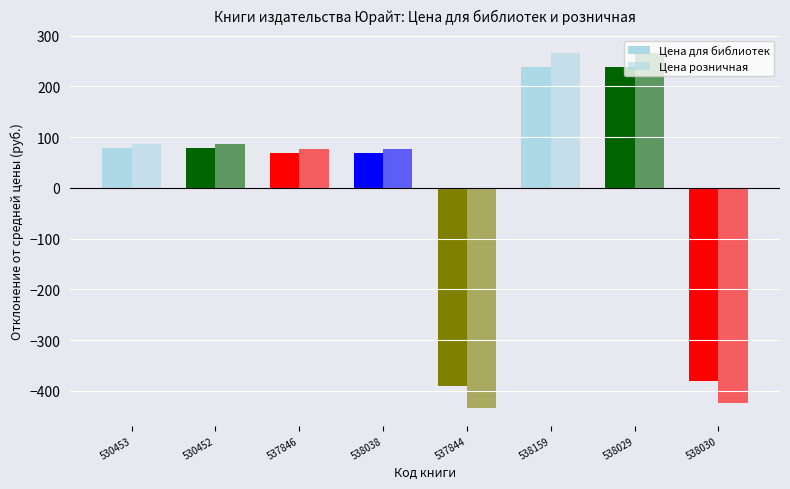

What is the difference between the Цена для библиотек values at 538030 and 537846?

450.0